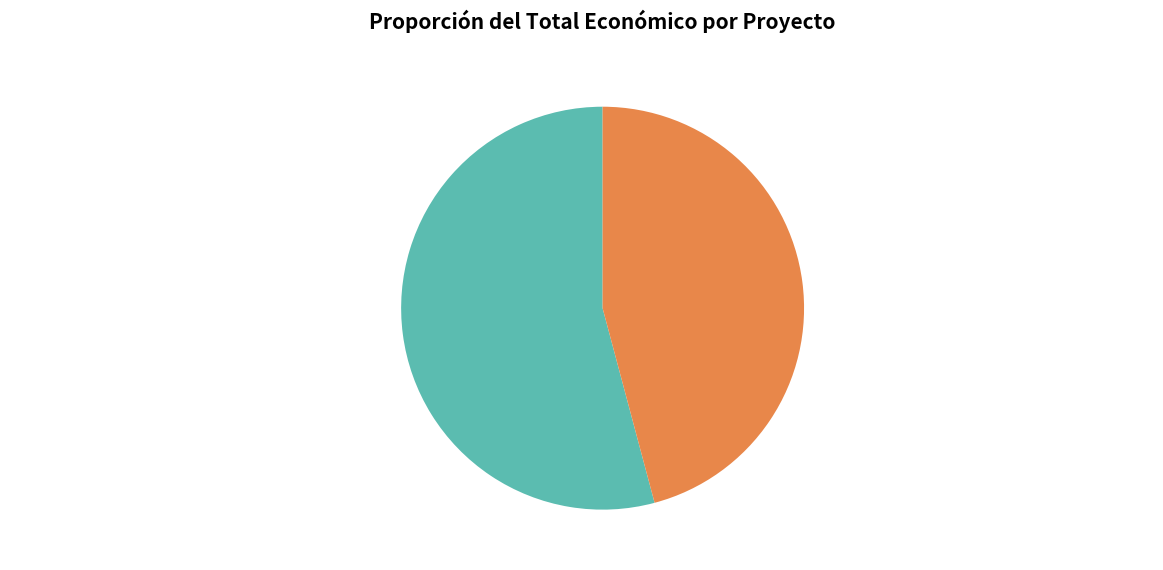

To the nearest percent, what is the difference between the largest and smallest slice percentages?

8%